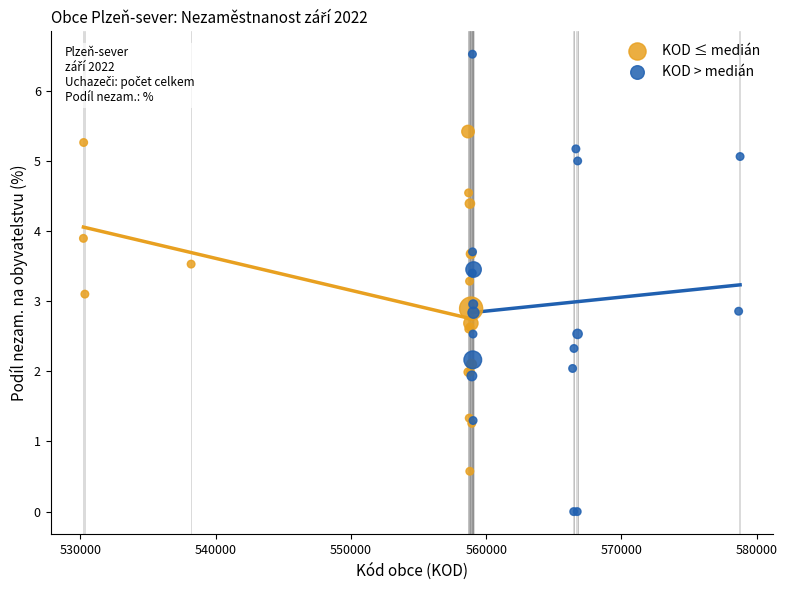

Which series has the largest Y range (max minus min)?

KOD > medián